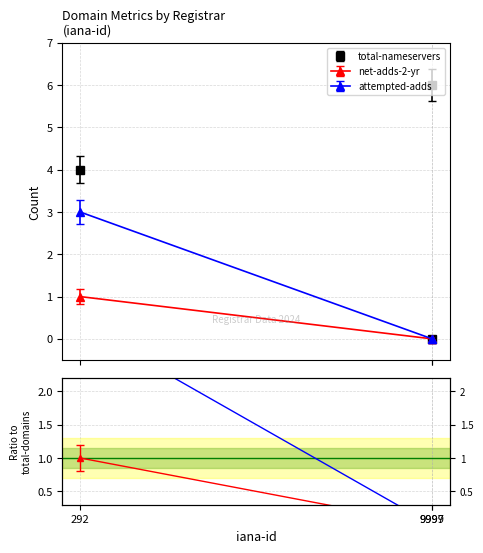

Between 9997 and 9999, which series saw the biggest shift?

total-nameservers